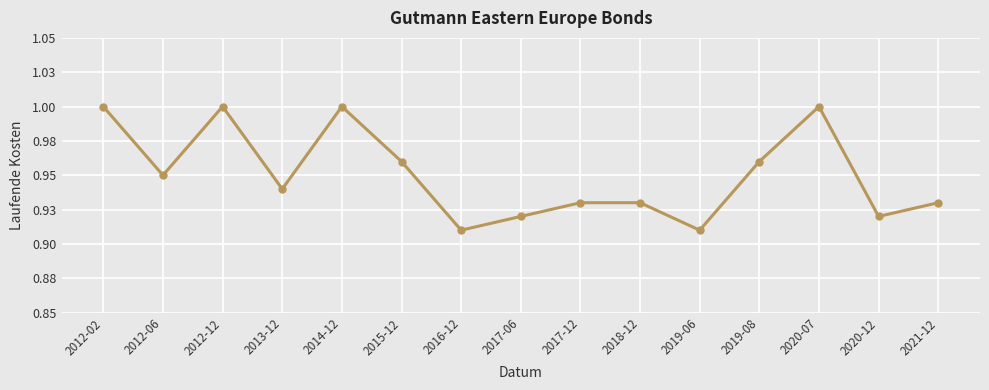

List the labels in order of value, smallest first.

2016-12, 2019-06, 2017-06, 2020-12, 2017-12, 2018-12, 2021-12, 2013-12, 2012-06, 2015-12, 2019-08, 2012-02, 2012-12, 2014-12, 2020-07